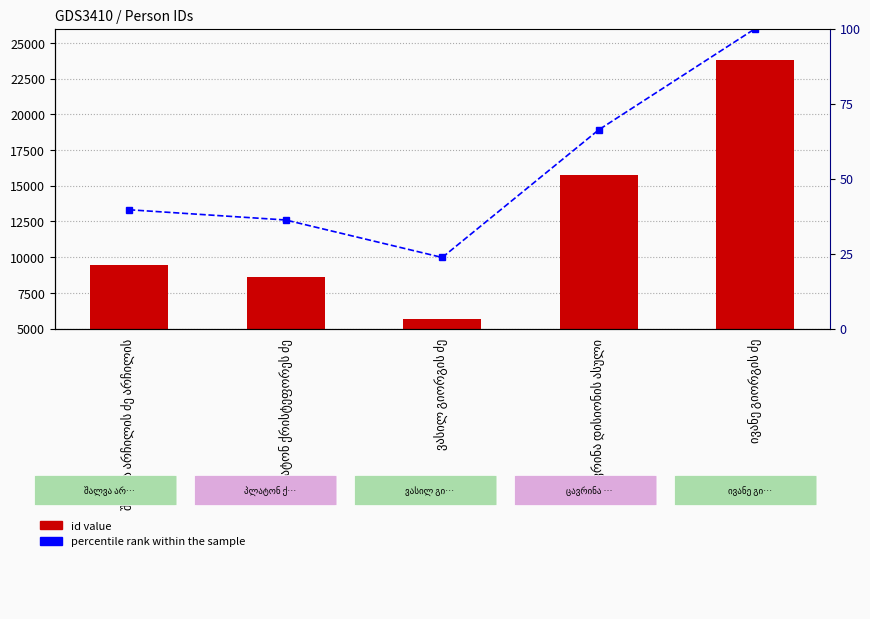

What position from the left is ცავრინა დისიონის ასული?

4